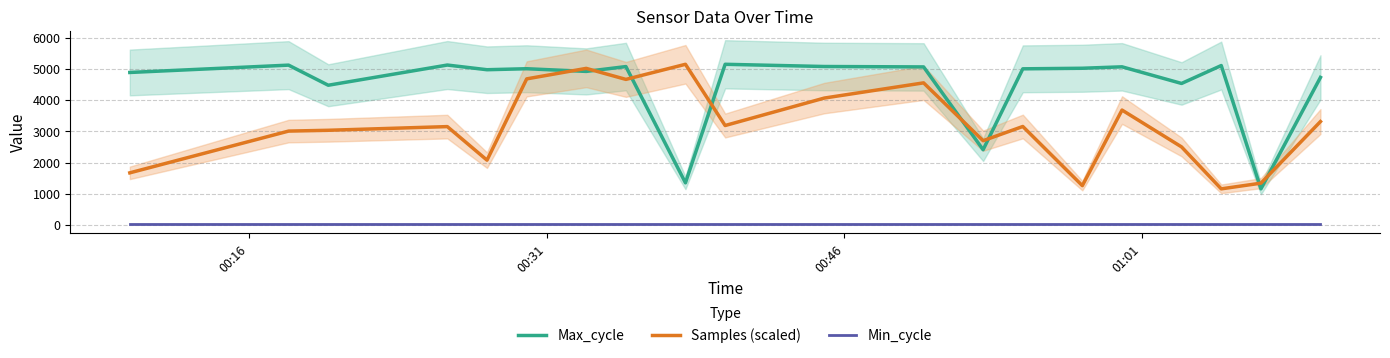

What are all the series names shown in the legend?

Max_cycle, Samples (scaled), Min_cycle